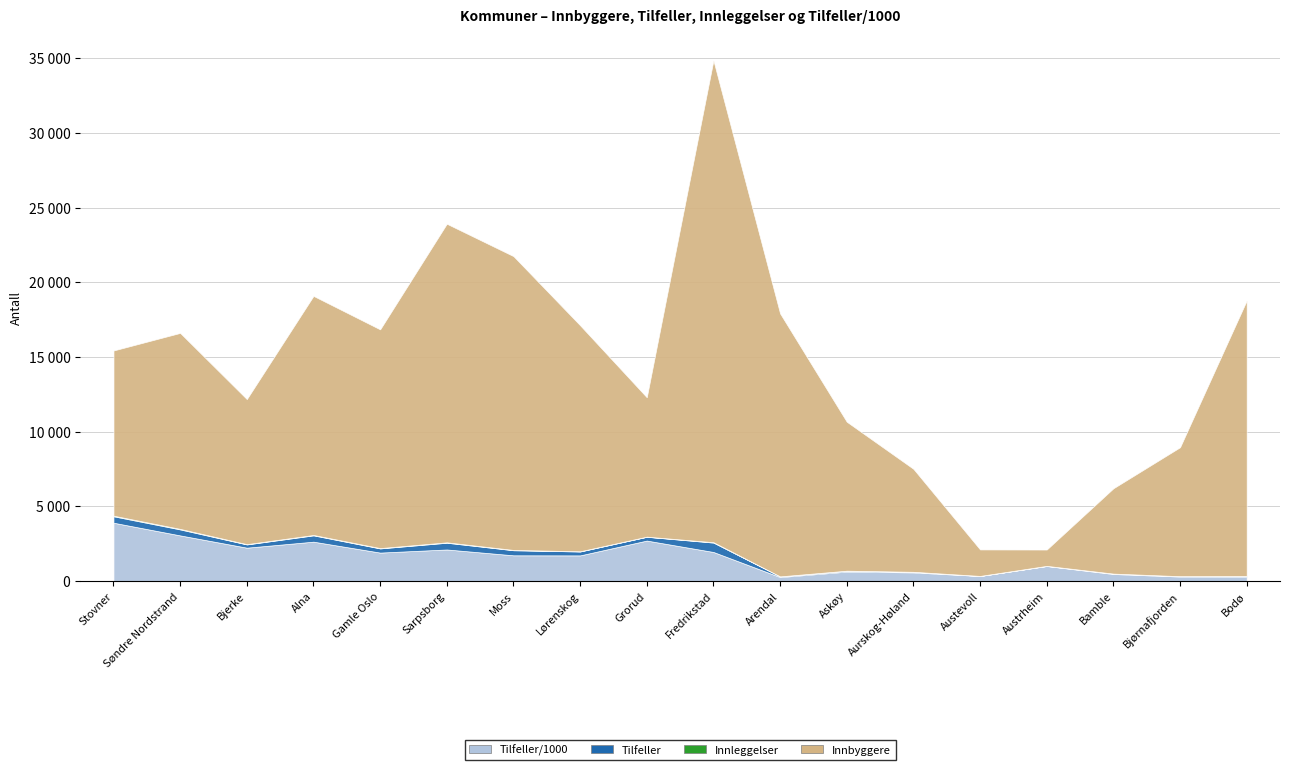

Is the value of Innbyggere at Grorud greater than the value of Tilfeller_per_1000 at Askøy?

Yes